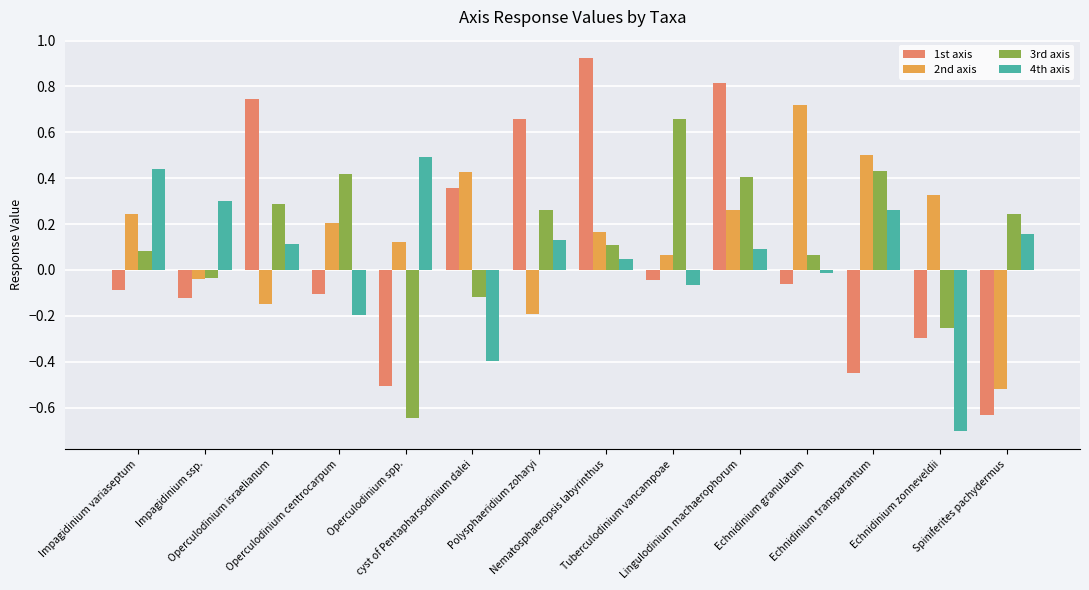

At how many categories does at least one series exceed 0?

14